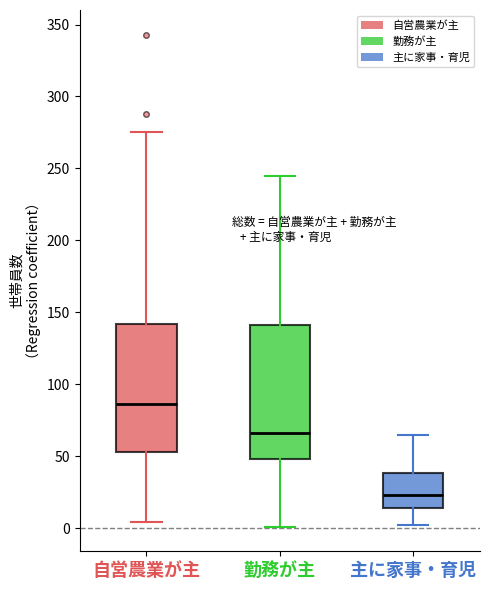

Where does the upper whisker of the box for 勤務が主 end on the y-axis? The values are not printed on the chart, so give them approximately, as read against the axis.

245